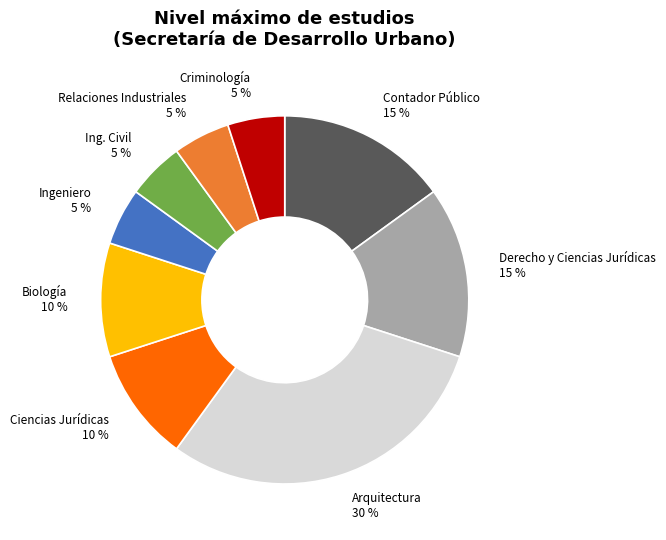

To the nearest percent, what percentage of the pie is Derecho y Ciencias Jurídicas?

15%